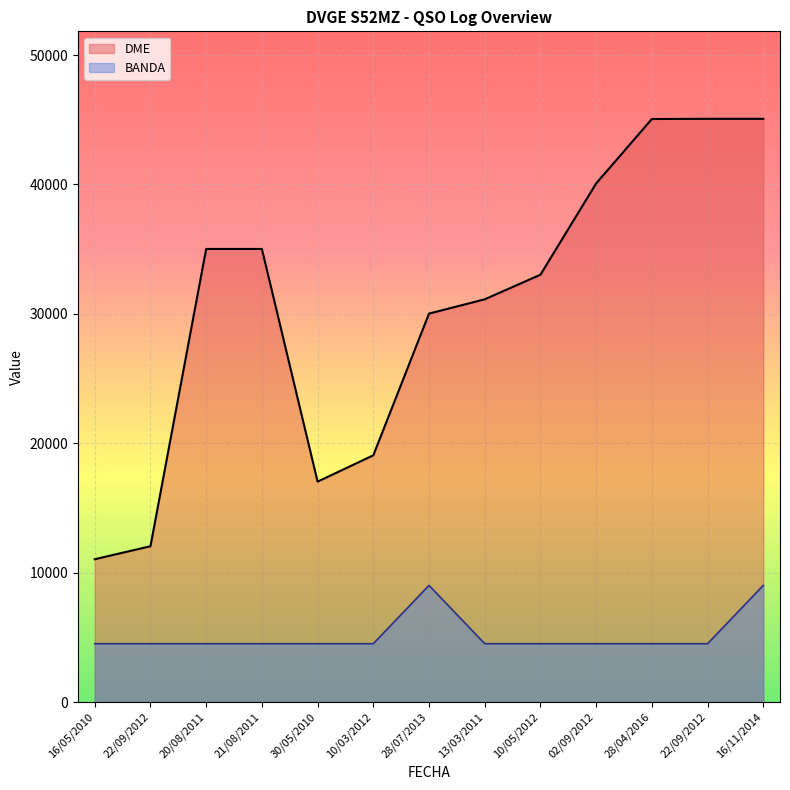

Between 28/07/2013 and 20/08/2011, which is larger?

20/08/2011